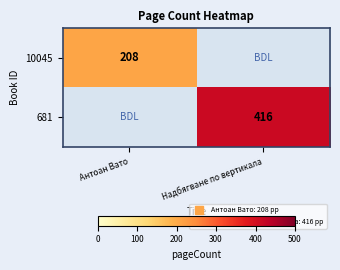

Between Антоан Вато and Надбягване по вертикала, which is larger?

Надбягване по вертикала